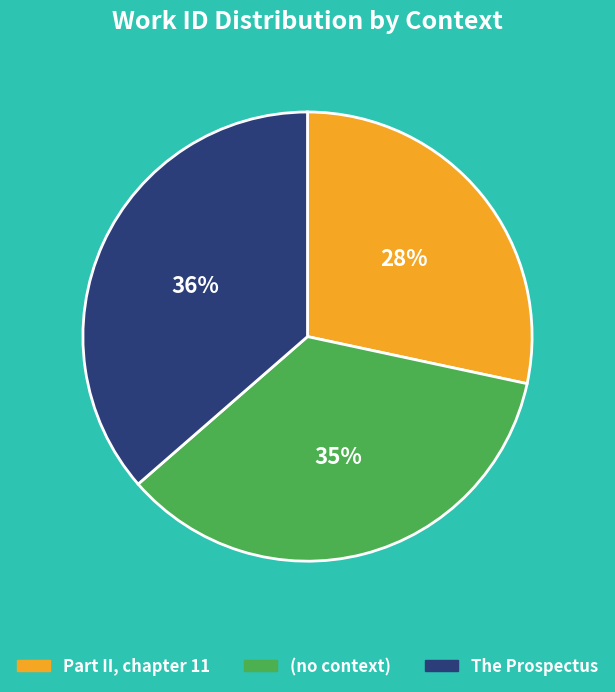

Does any single category account for the majority?

No